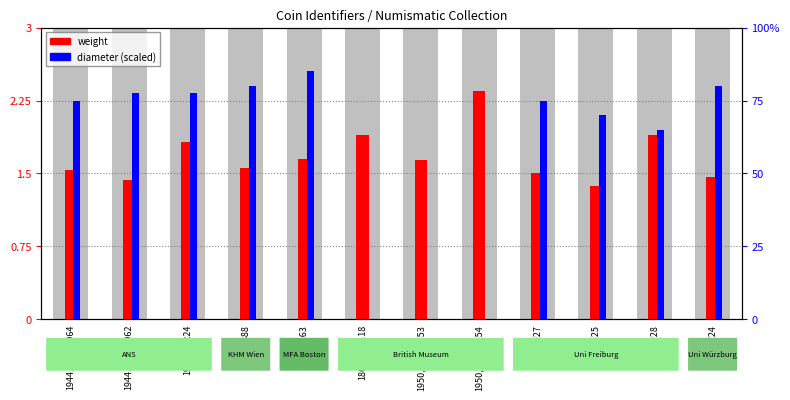

Count the number of data series in this chart.

2